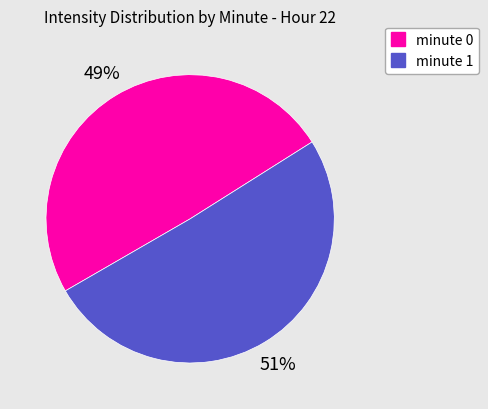

Does any single category account for the majority?

Yes